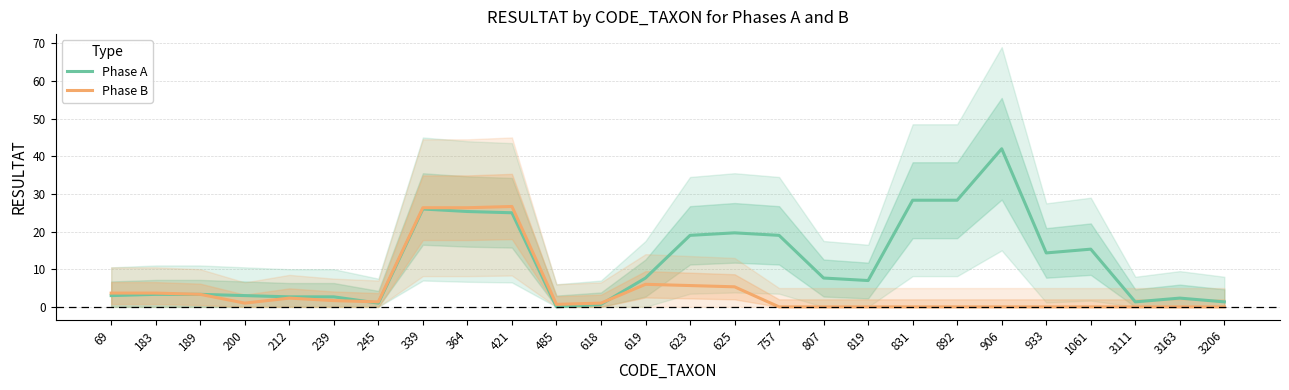

What are all the series names shown in the legend?

Phase A, Phase B